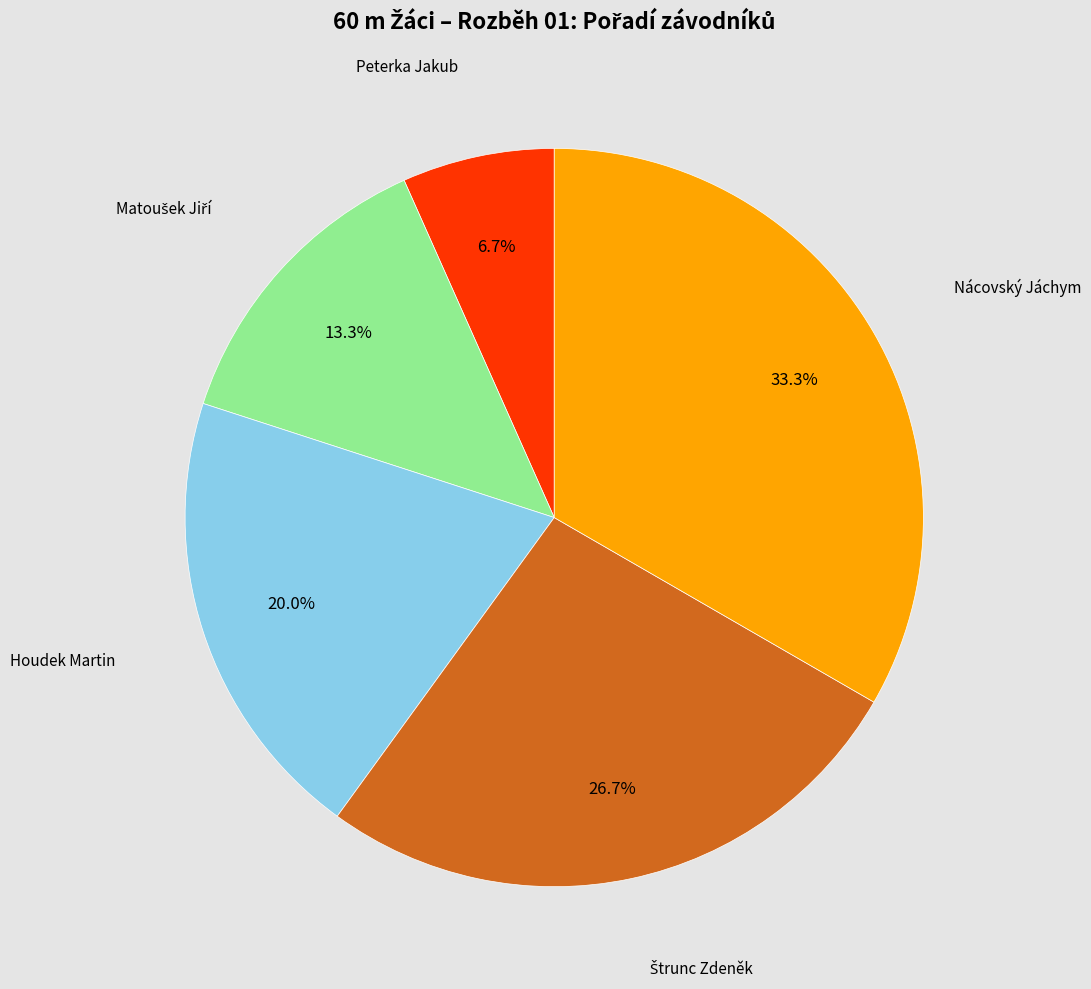

Does any single category account for the majority?

No